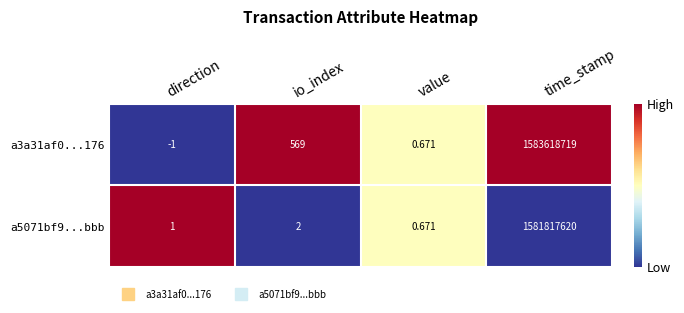

How many distinct data groups are displayed?

2